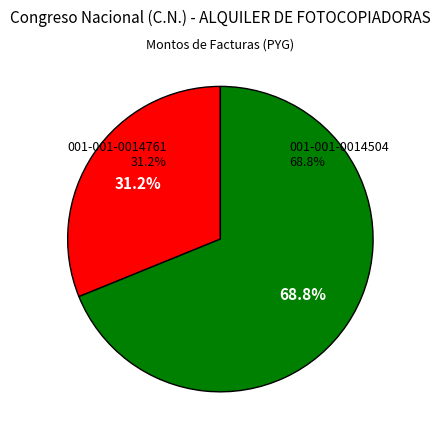

To the nearest percent, what percentage of the pie is 001-001-0014761?

31%